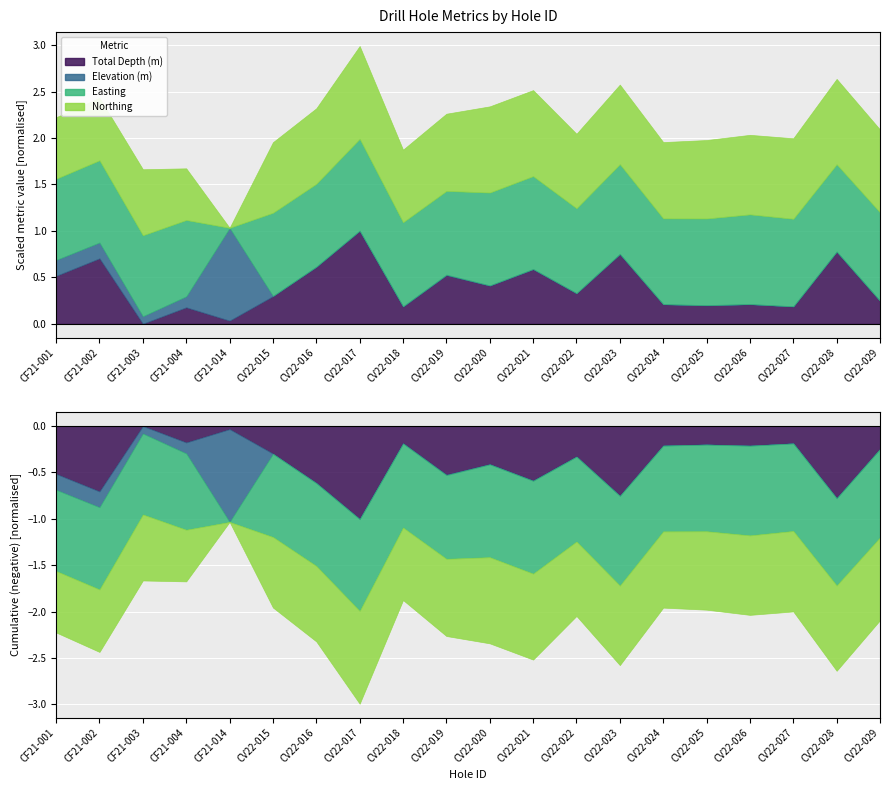

Which series changed the most between CF21-004 and CF21-014?

Easting